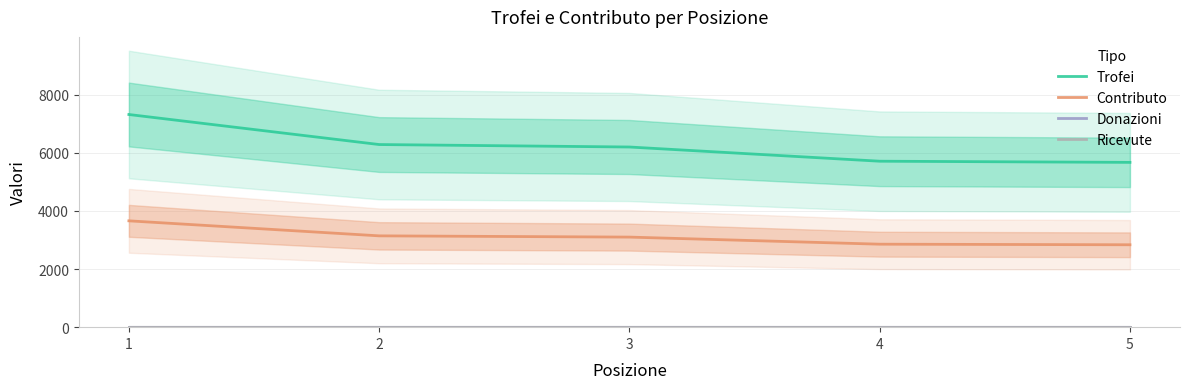

What is the value of the Trofei point at the 2nd from the left?

6288